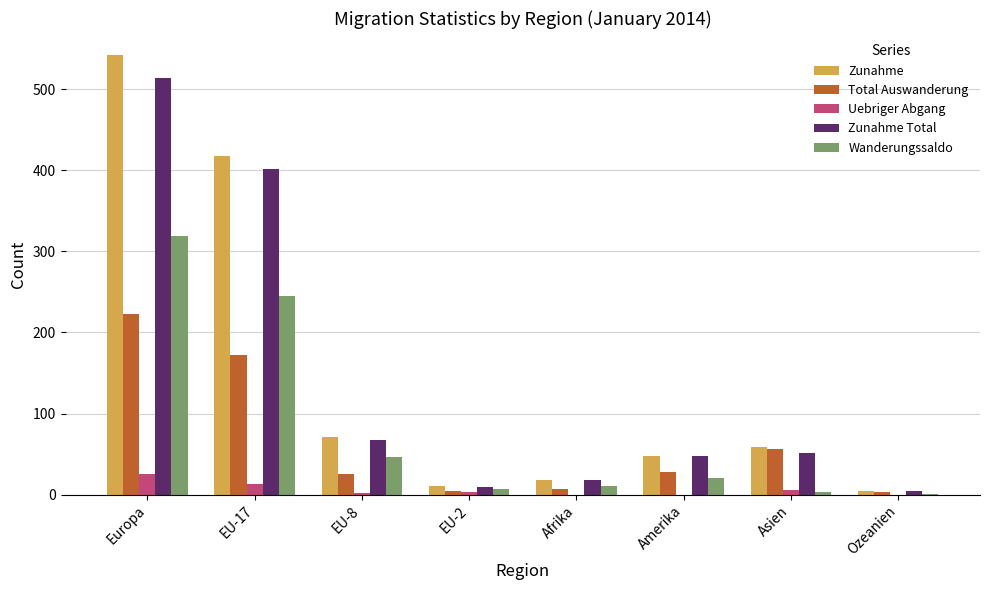

What is the maximum value shown in the chart?

542